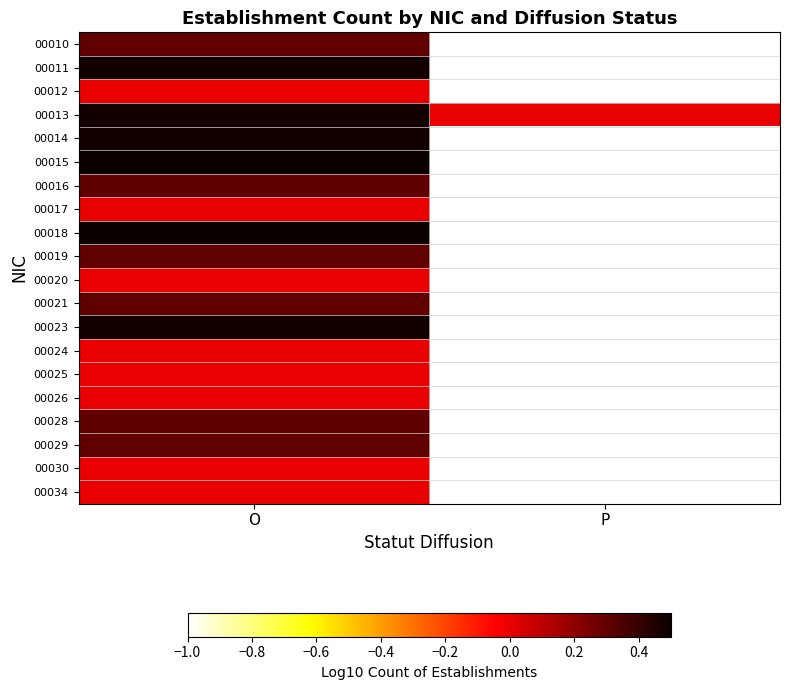

At O, list the series in order from largest to smallest.

00015, 00018, 00011, 00013, 00014, 00023, 00010, 00016, 00019, 00021, 00028, 00029, 00012, 00017, 00020, 00024, 00025, 00026, 00030, 00034